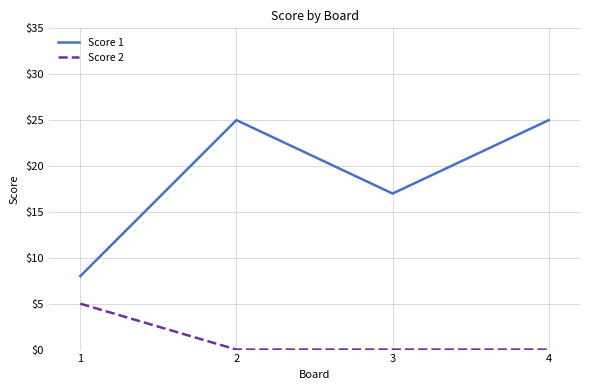

What value does the Score 2 series have at 1?

5